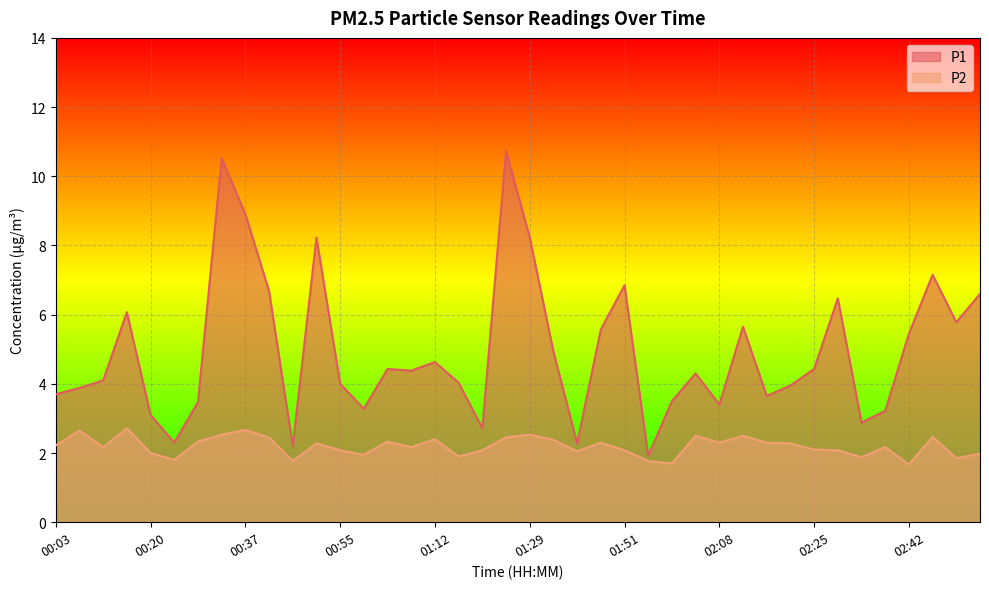

True or false: P1 has more than 2 interior local peaks.

True